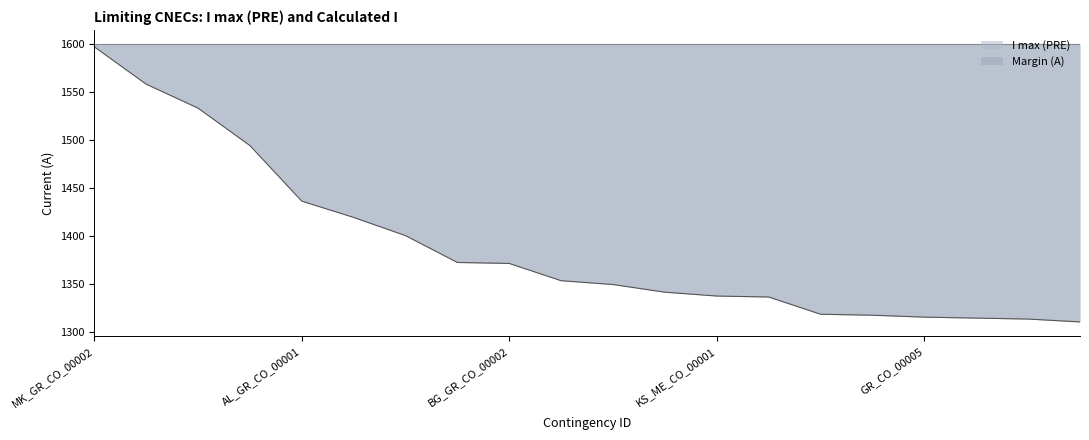

What is the change in value from GR_CO_00004 to AL_ME_CO_00001?

-19